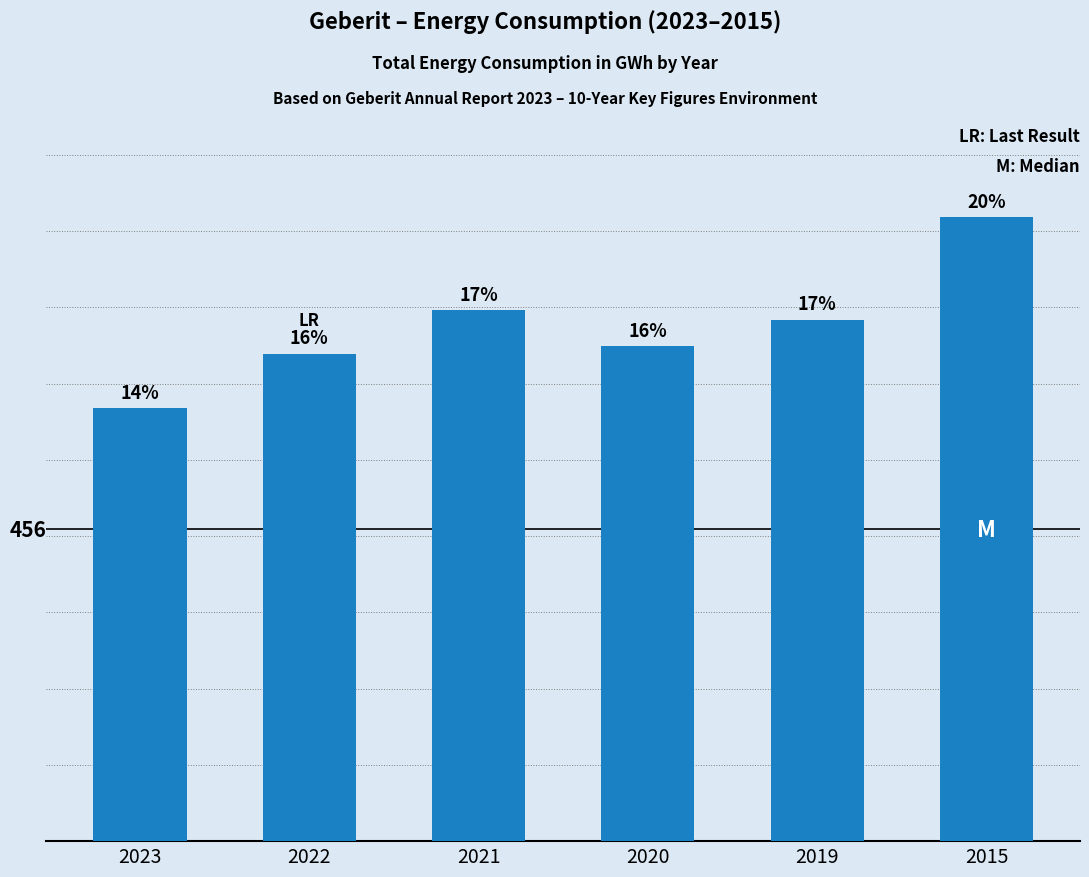

Does the chart contain any negative values?

No